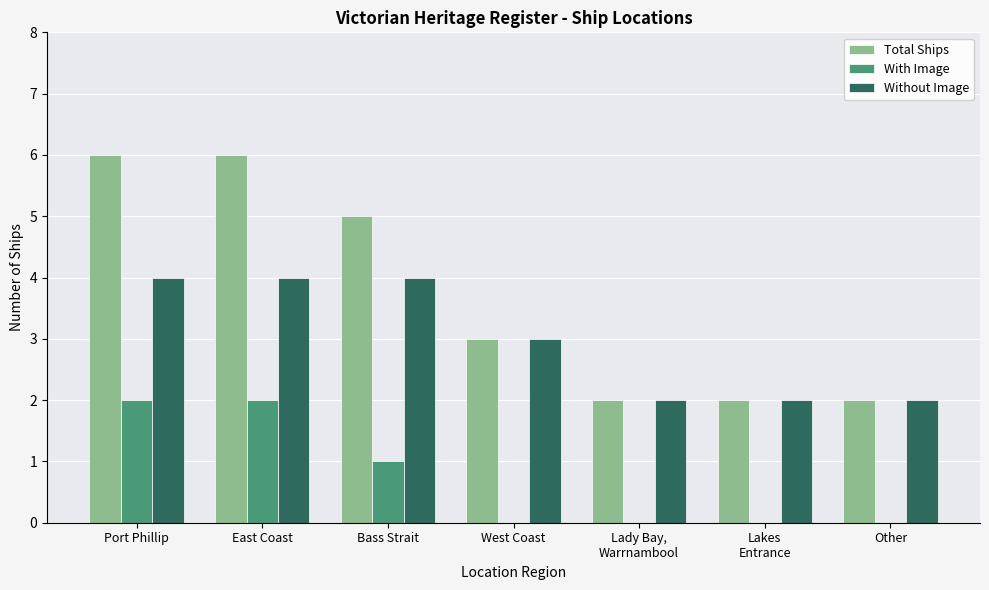

What is the maximum value for Total Ships?

6